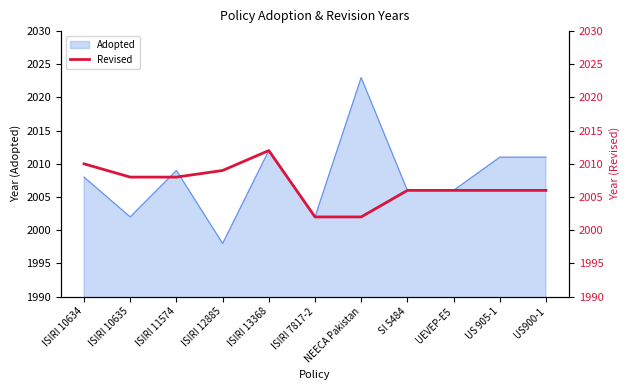

At which label does the data first exceed 2006?

ISIRI 10634